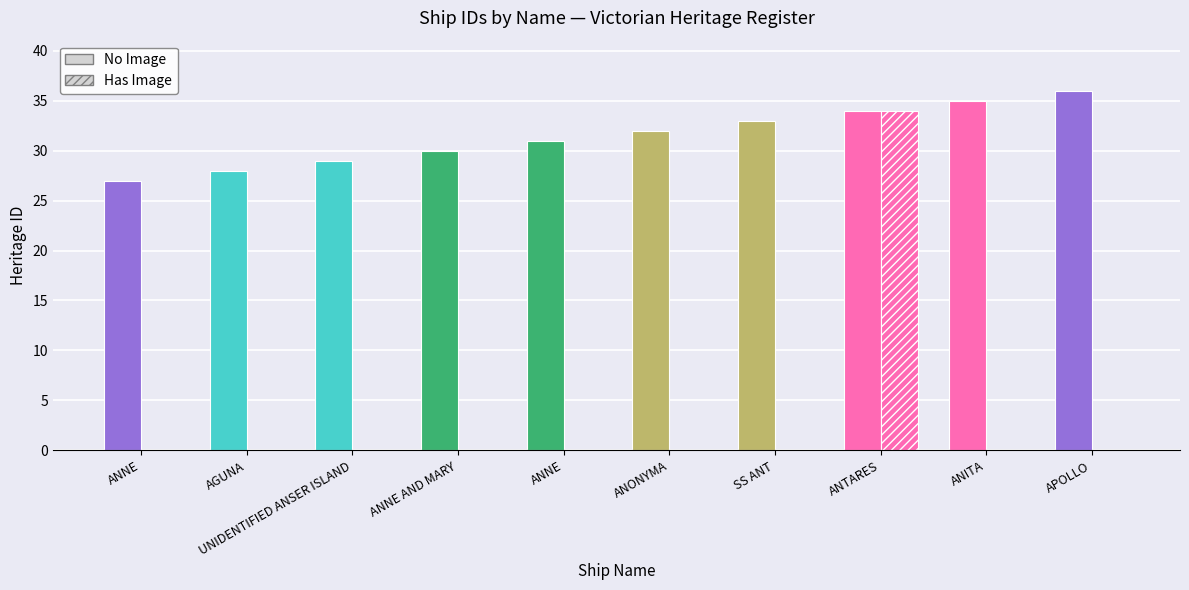

Reading right to left, extract all data points from this chart.

No Image: APOLLO=36	ANITA=35	ANTARES=34	SS ANT=33	ANONYMA=32	ANNE=31	ANNE AND MARY=30	UNIDENTIFIED ANSER ISLAND=29	AGUNA=28	ANNE=27
Has Image: APOLLO=0	ANITA=0	ANTARES=34	SS ANT=0	ANONYMA=0	ANNE=0	ANNE AND MARY=0	UNIDENTIFIED ANSER ISLAND=0	AGUNA=0	ANNE=0